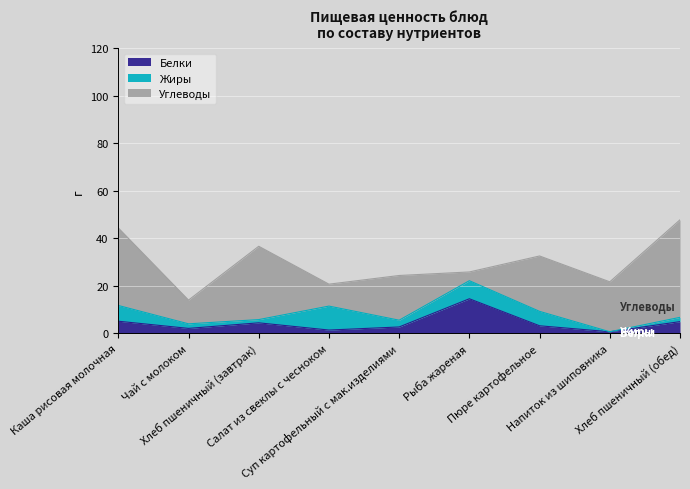

Where does the Жиры series first go above 2?

Каша рисовая молочная